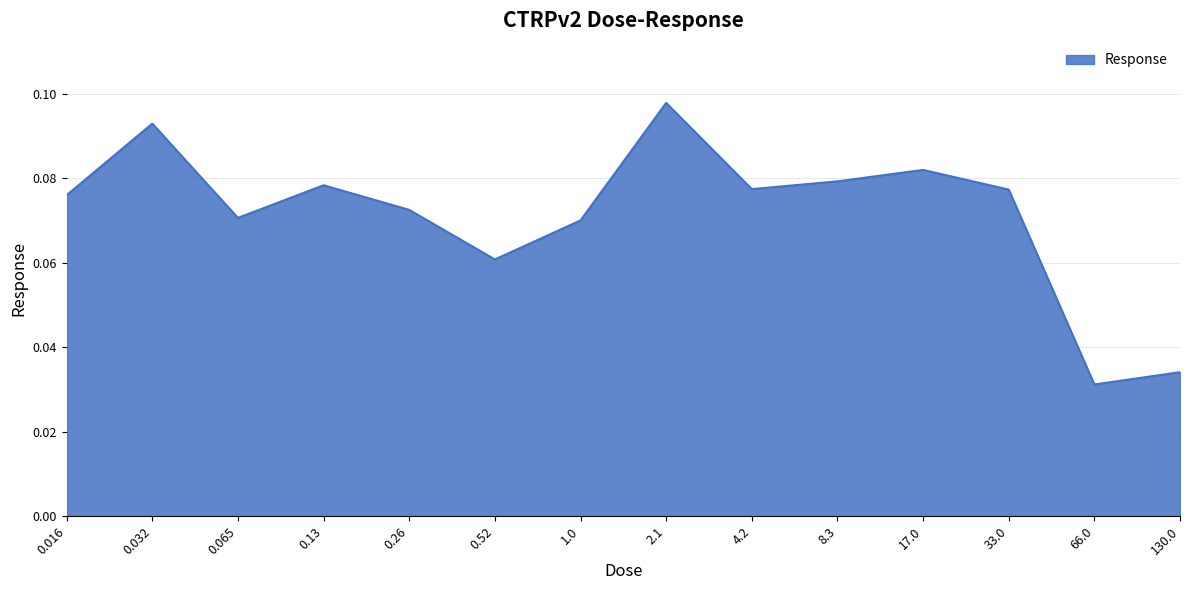

Does the chart have visible grid lines?

Yes